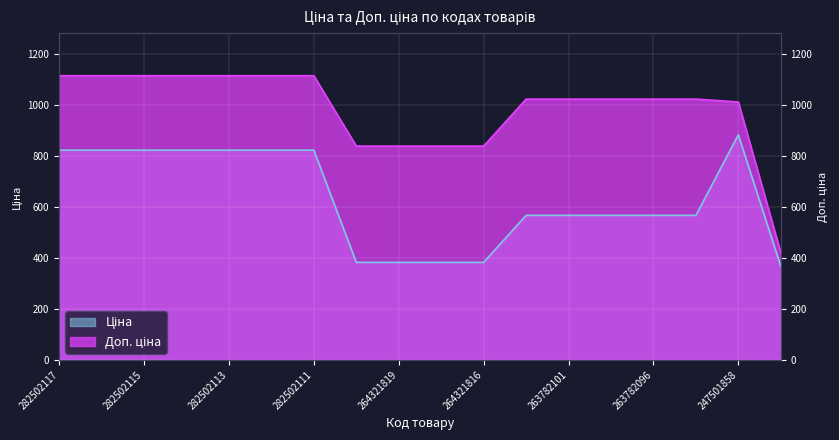

What is the sum of the Доп. ціна values at 264321820 and 263782096?

1864.5